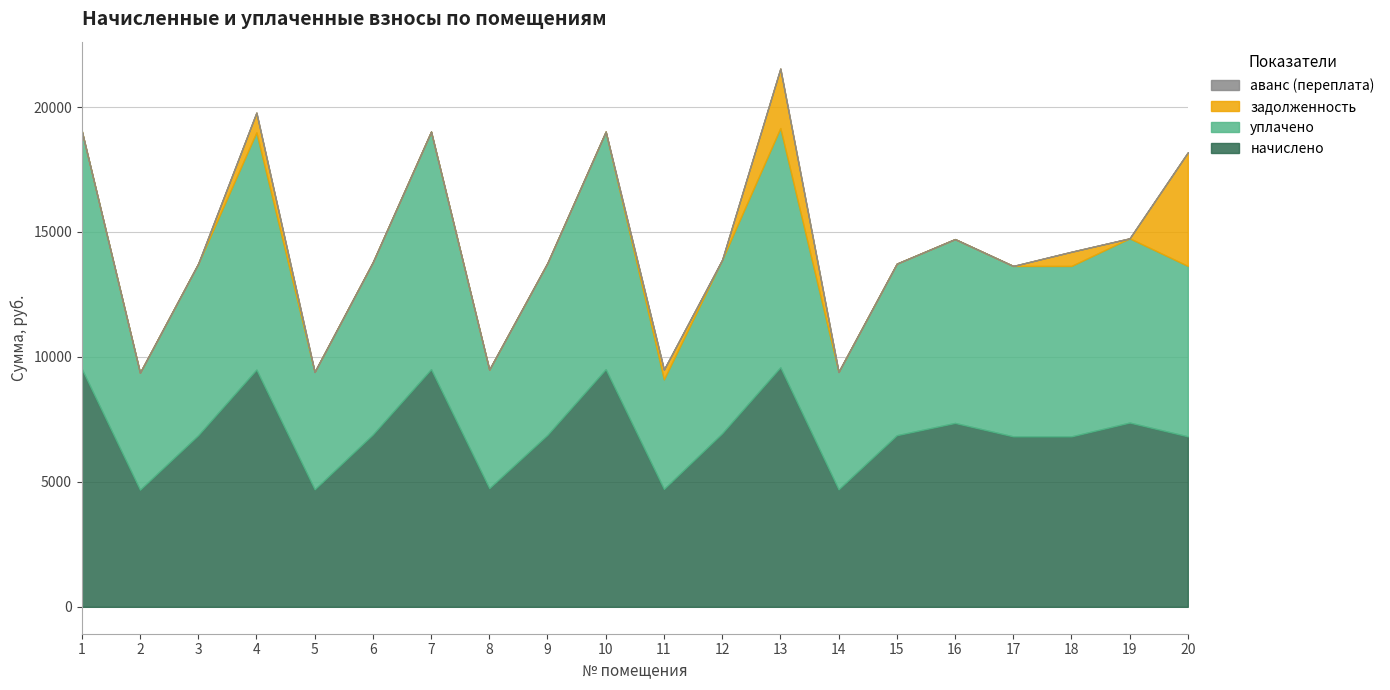

Reading left to right, list all the values displayed in this chart.

начислено: 1=9523.2	2=4684.8	3=6865.9	4=9492.5	5=4700.2	6=6896.6	7=9507.8	8=4746.2	9=6881.3	10=9507.8	11=4715.5	12=6942.7	13=9584.6	14=4700.2	15=6865.9	16=7357.4	17=6819.8	18=6819.8	19=7372.8	20=6819.8
уплачено: 1=9523.2	2=4684.8	3=6865.9	4=9492.5	5=4700.2	6=6896.6	7=9507.8	8=4746.2	9=6881.3	10=9507.8	11=4385.0	12=6942.7	13=9571.7	14=4700.2	15=6865.9	16=7357.4	17=6819.8	18=6819.8	19=7372.8	20=6819.8
задолженность: 1=0.0	2=0.0	3=0.0	4=791.0	5=0.0	6=0.0	7=0.0	8=0.0	9=0.0	10=0.0	11=393.0	12=0.0	13=2381.6	14=0.0	15=0.0	16=0.0	17=0.0	18=568.3	19=0.0	20=4546.6
аванс (переплата): 1=0.0	2=0.0	3=0.0	4=0.0	5=0.0	6=0.0	7=0.0	8=0.0	9=0.0	10=0.0	11=0.0	12=0.0	13=0.0	14=0.0	15=0.0	16=0.0	17=0.0	18=0.0	19=0.0	20=0.0